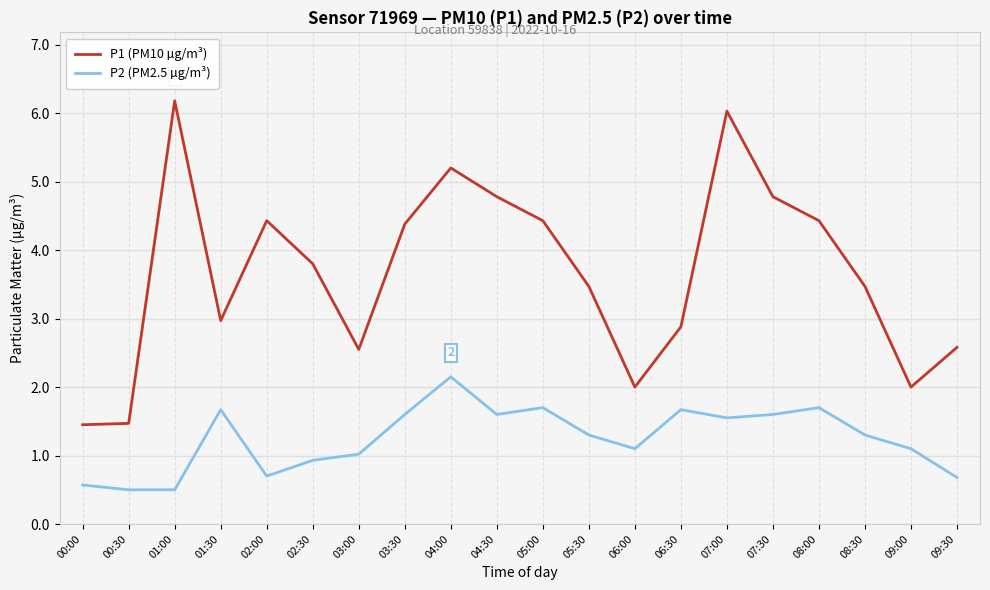

At 07:30, list the series in order from largest to smallest.

P1 (PM10 µg/m³), P2 (PM2.5 µg/m³)